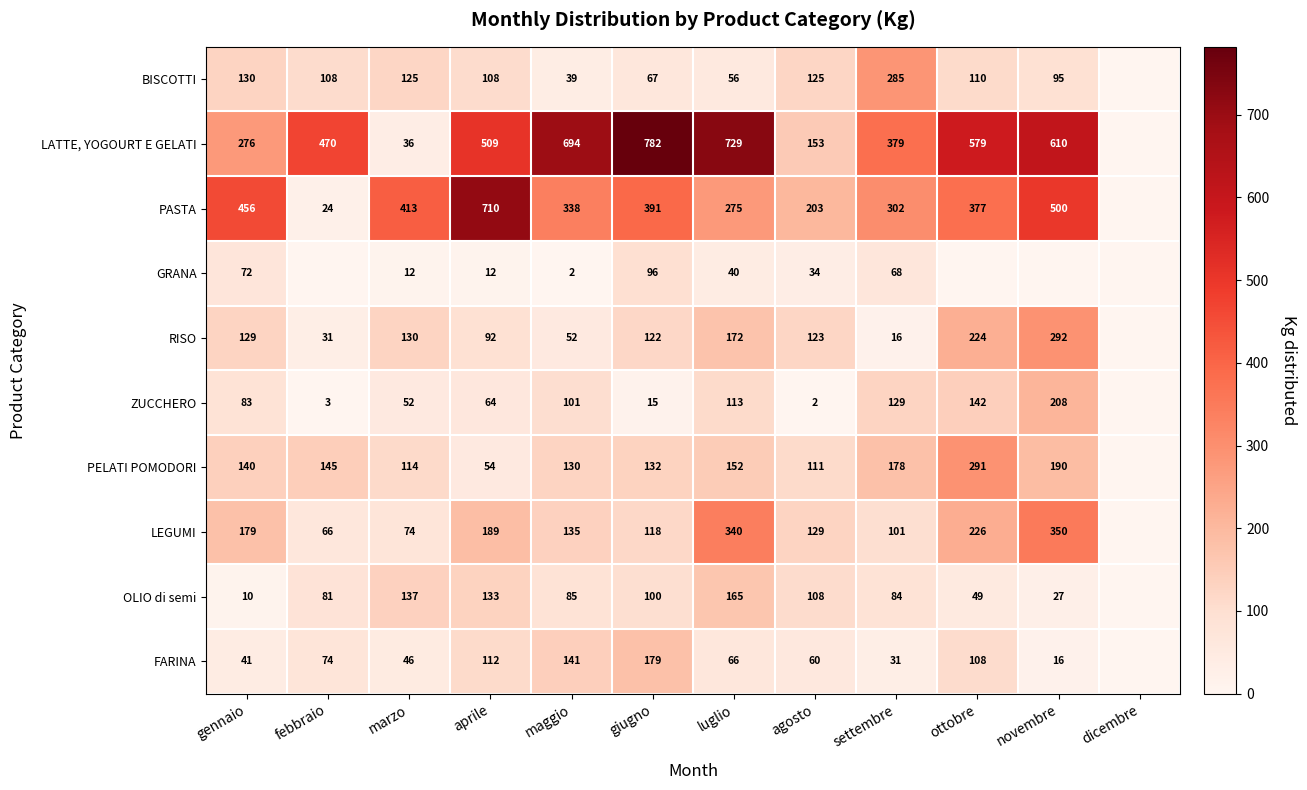

At maggio, list the series in order from largest to smallest.

LATTE, YOGOURT E GELATI, PASTA, FARINA, LEGUMI, PELATI POMODORI, ZUCCHERO, OLIO di semi, RISO, BISCOTTI, GRANA